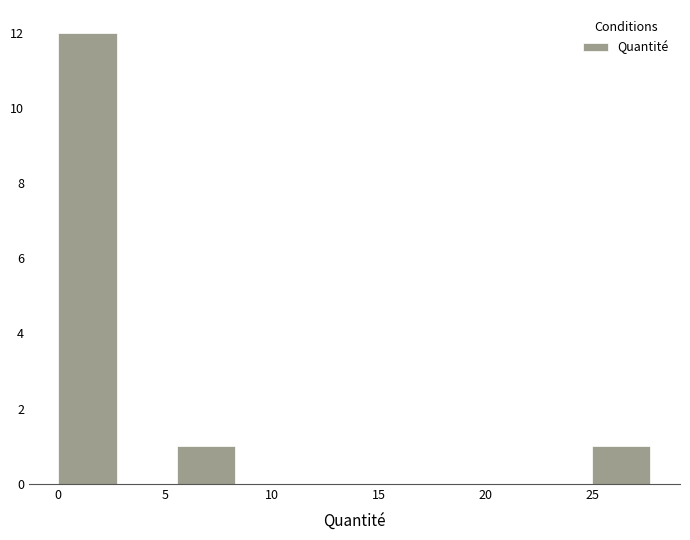

Over which range of the x-axis is the bar tallest?

0.0 to 3.0